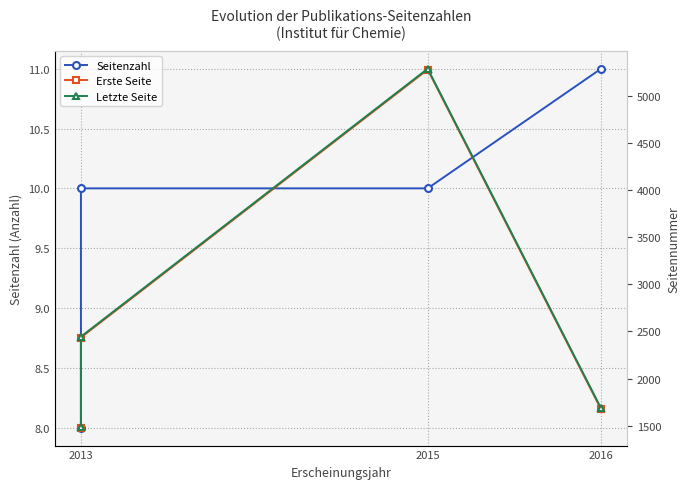

What position from the left is 2013?

1